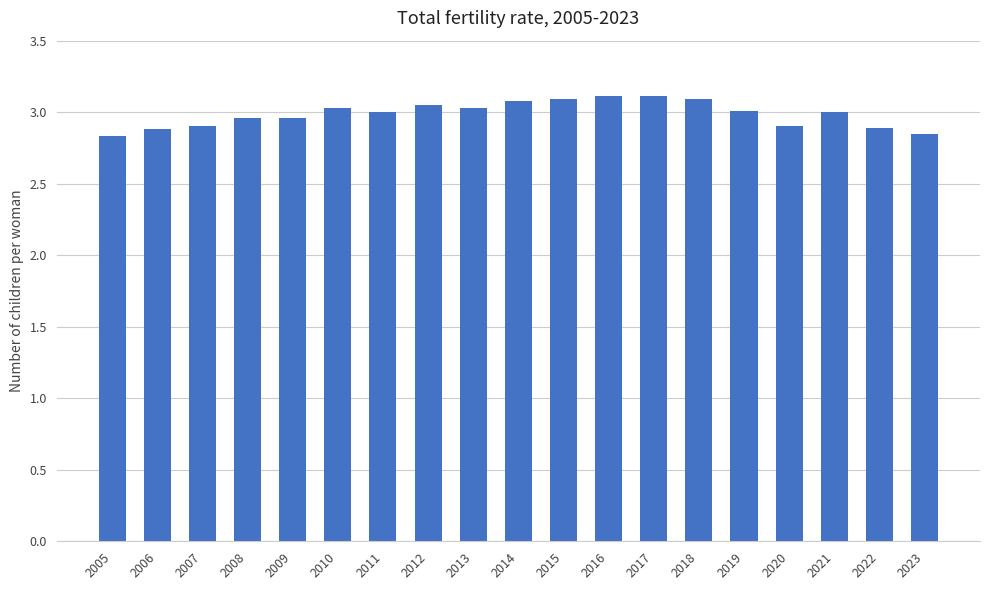

How many distinct data groups are displayed?

1